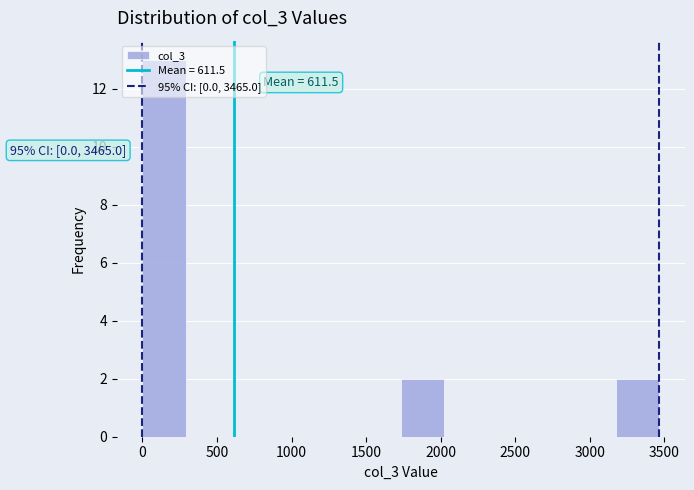

Which range on the x-axis has the tallest bar?

0 to 300